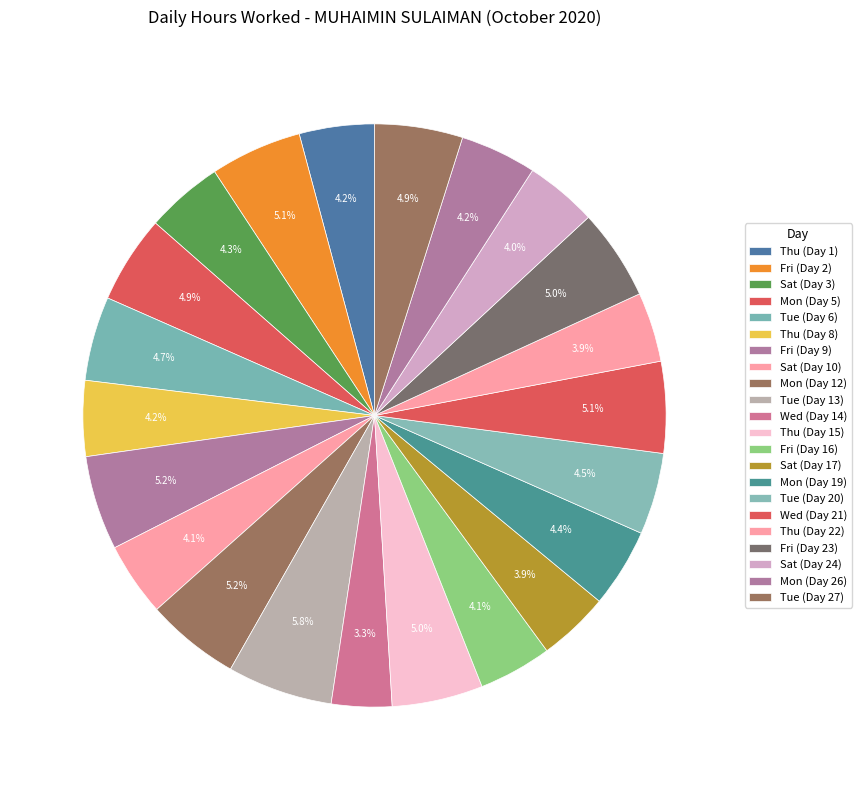

The Tue (Day 20) slice represents 5% of the pie. True or false?

True